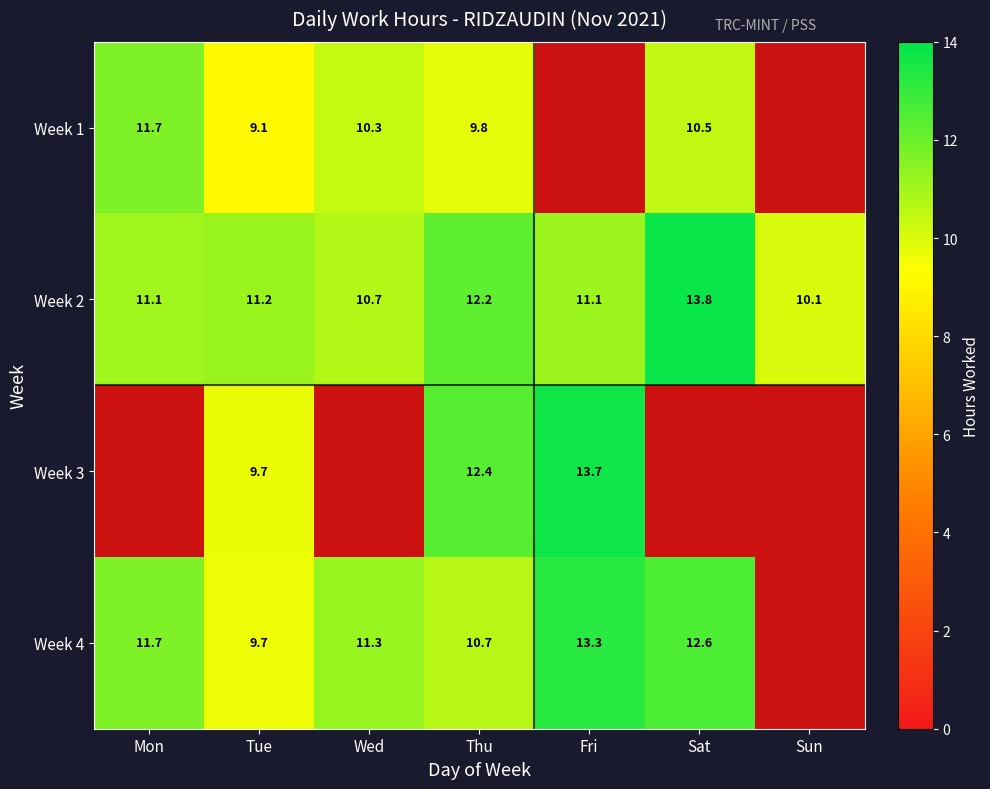

Is the value of Week 3 at Fri greater than the value of Week 2 at Sun?

Yes